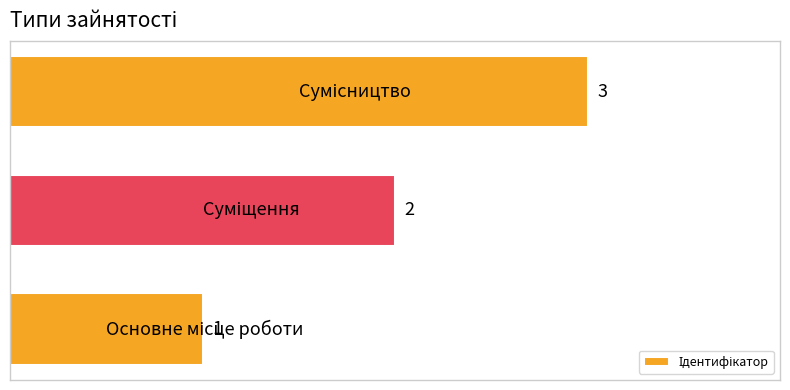

Count the values in the range 1 to 3.

3